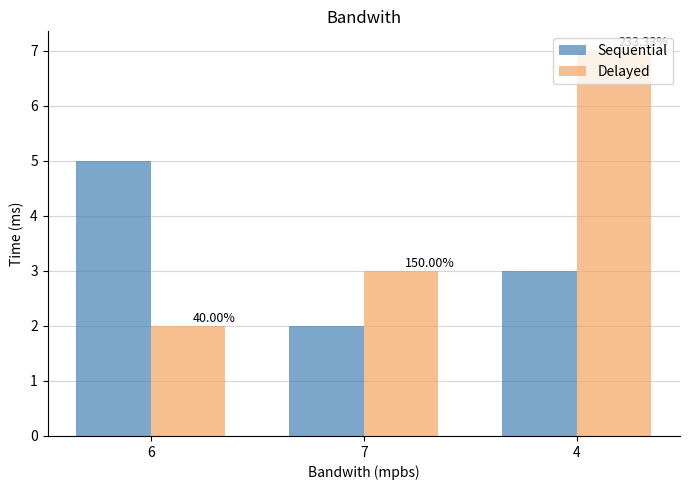

Which series has the largest total across all categories?

Delayed